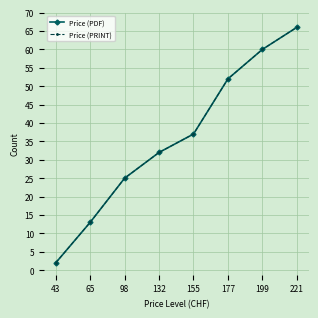

True or false: Price (PDF) and Price (PRINT) intersect in this chart.

False